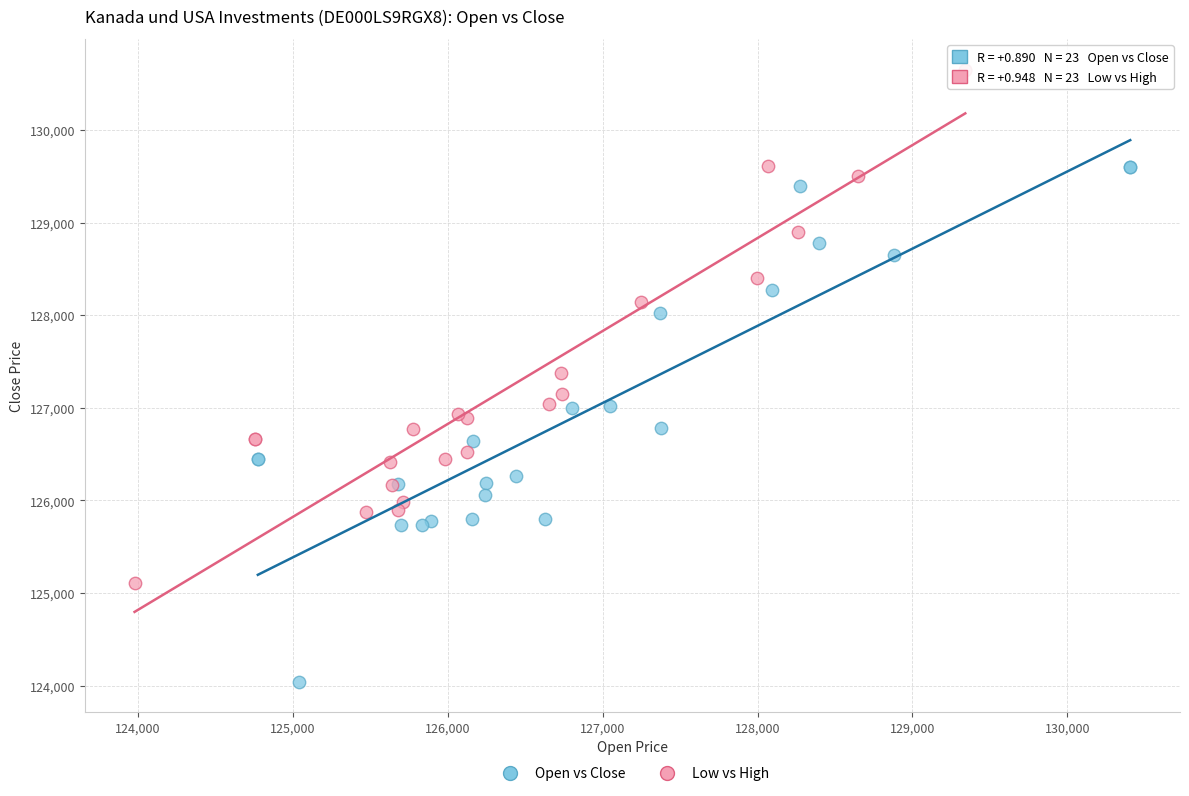

What are all the series names shown in the legend?

Open vs Close, Low vs High